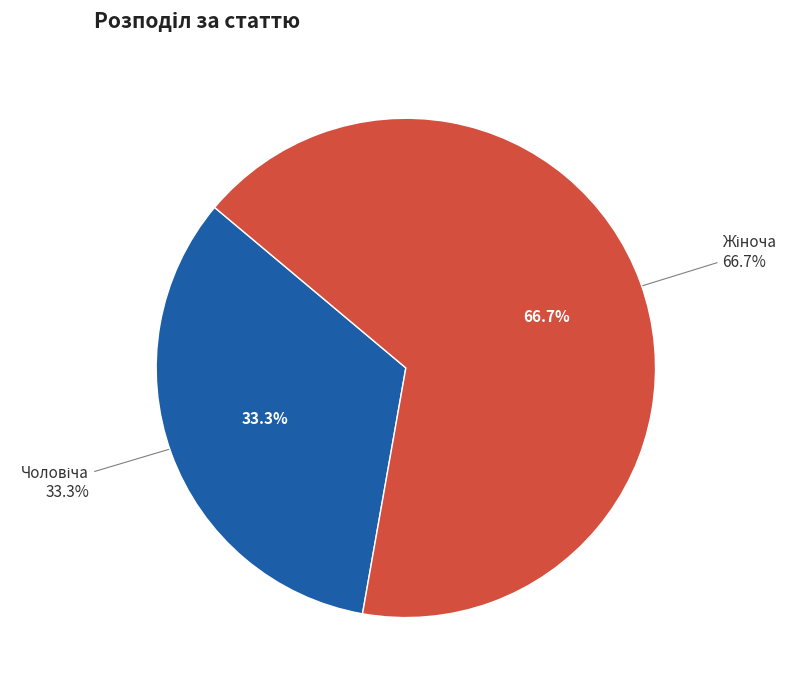

What is the total percentage of Чоловіча and Жіноча?

100.0%